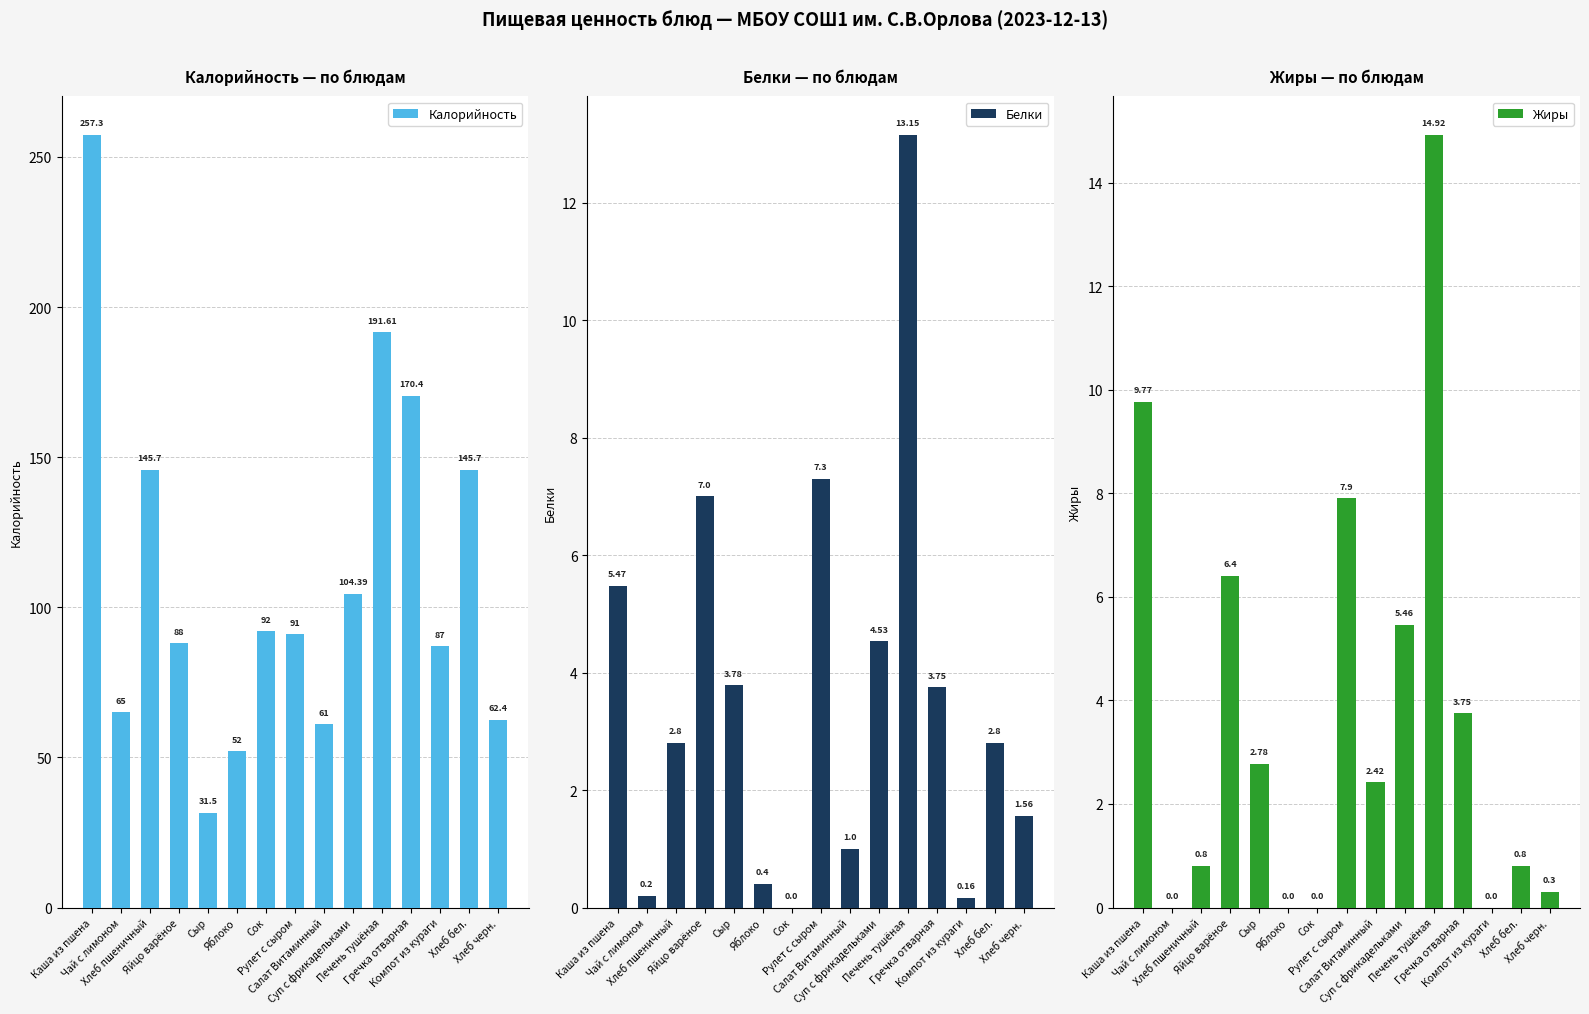

What is the difference between the Жиры values at Яблоко and Сыр?

2.8